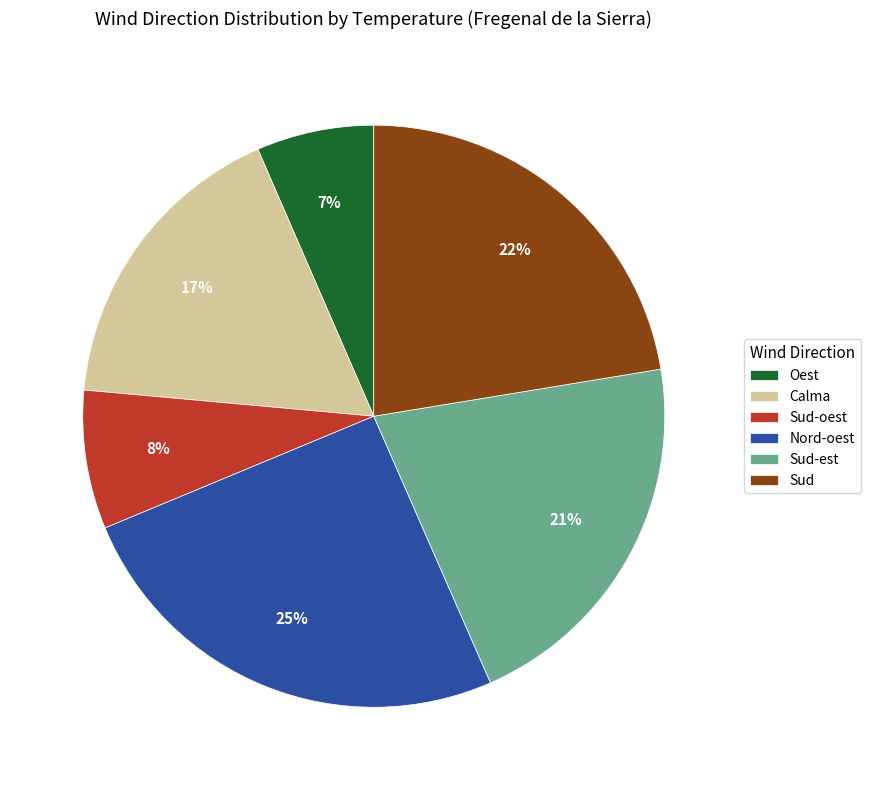

How many slices are in this pie chart?

6